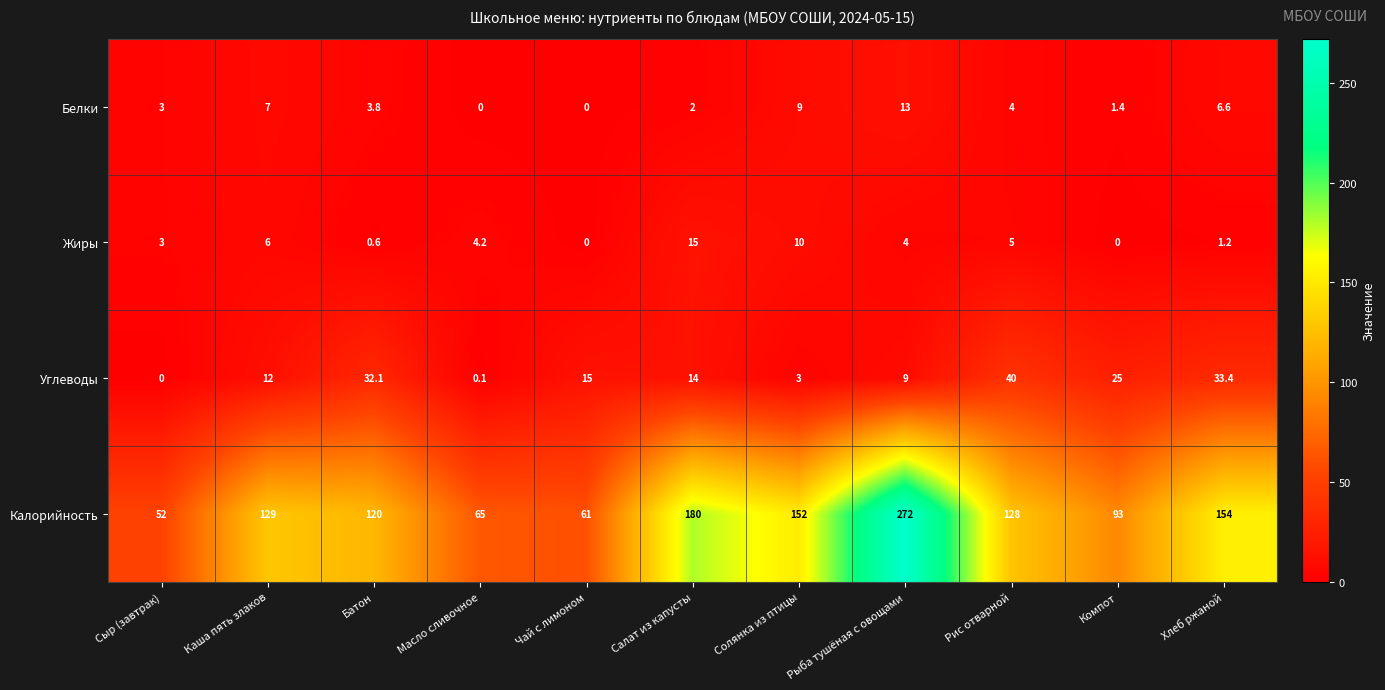

What is the spread (max minus min) of values at Салат из капусты?

178.0